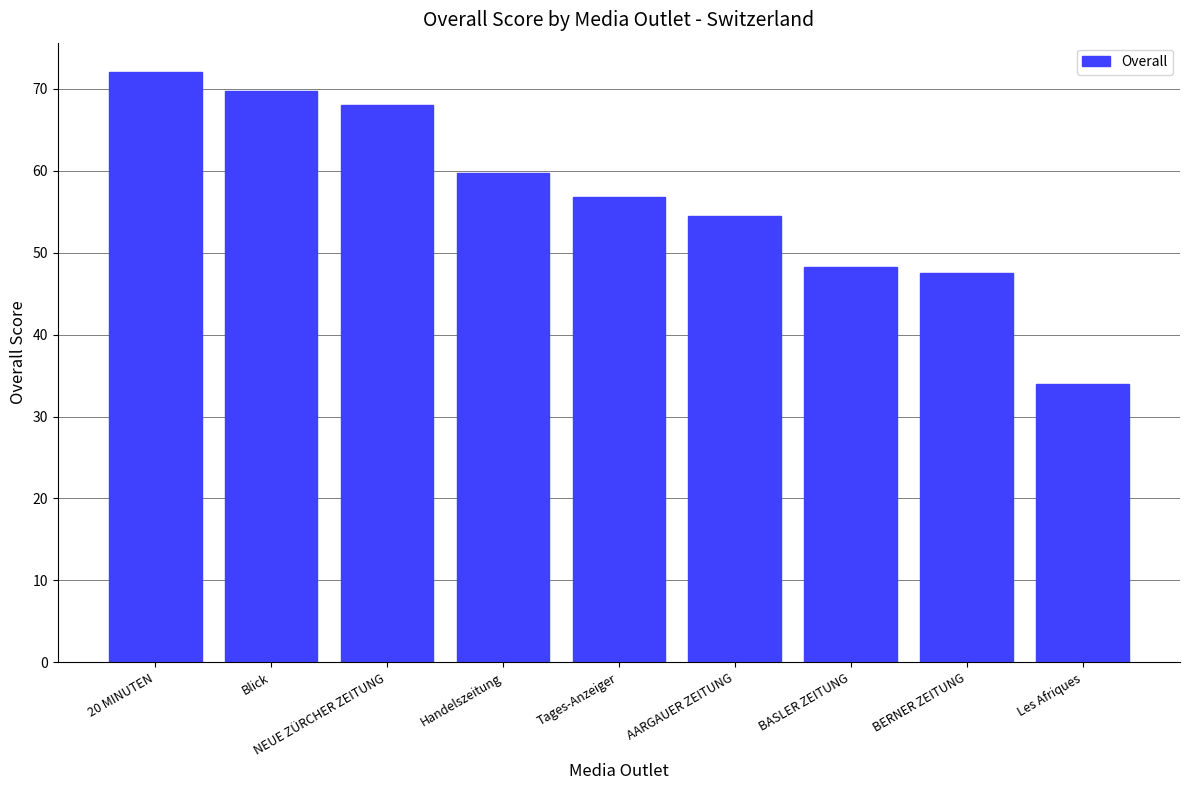

What is the change in value from 20 MINUTEN to NEUE ZÜRCHER ZEITUNG?

-4.0